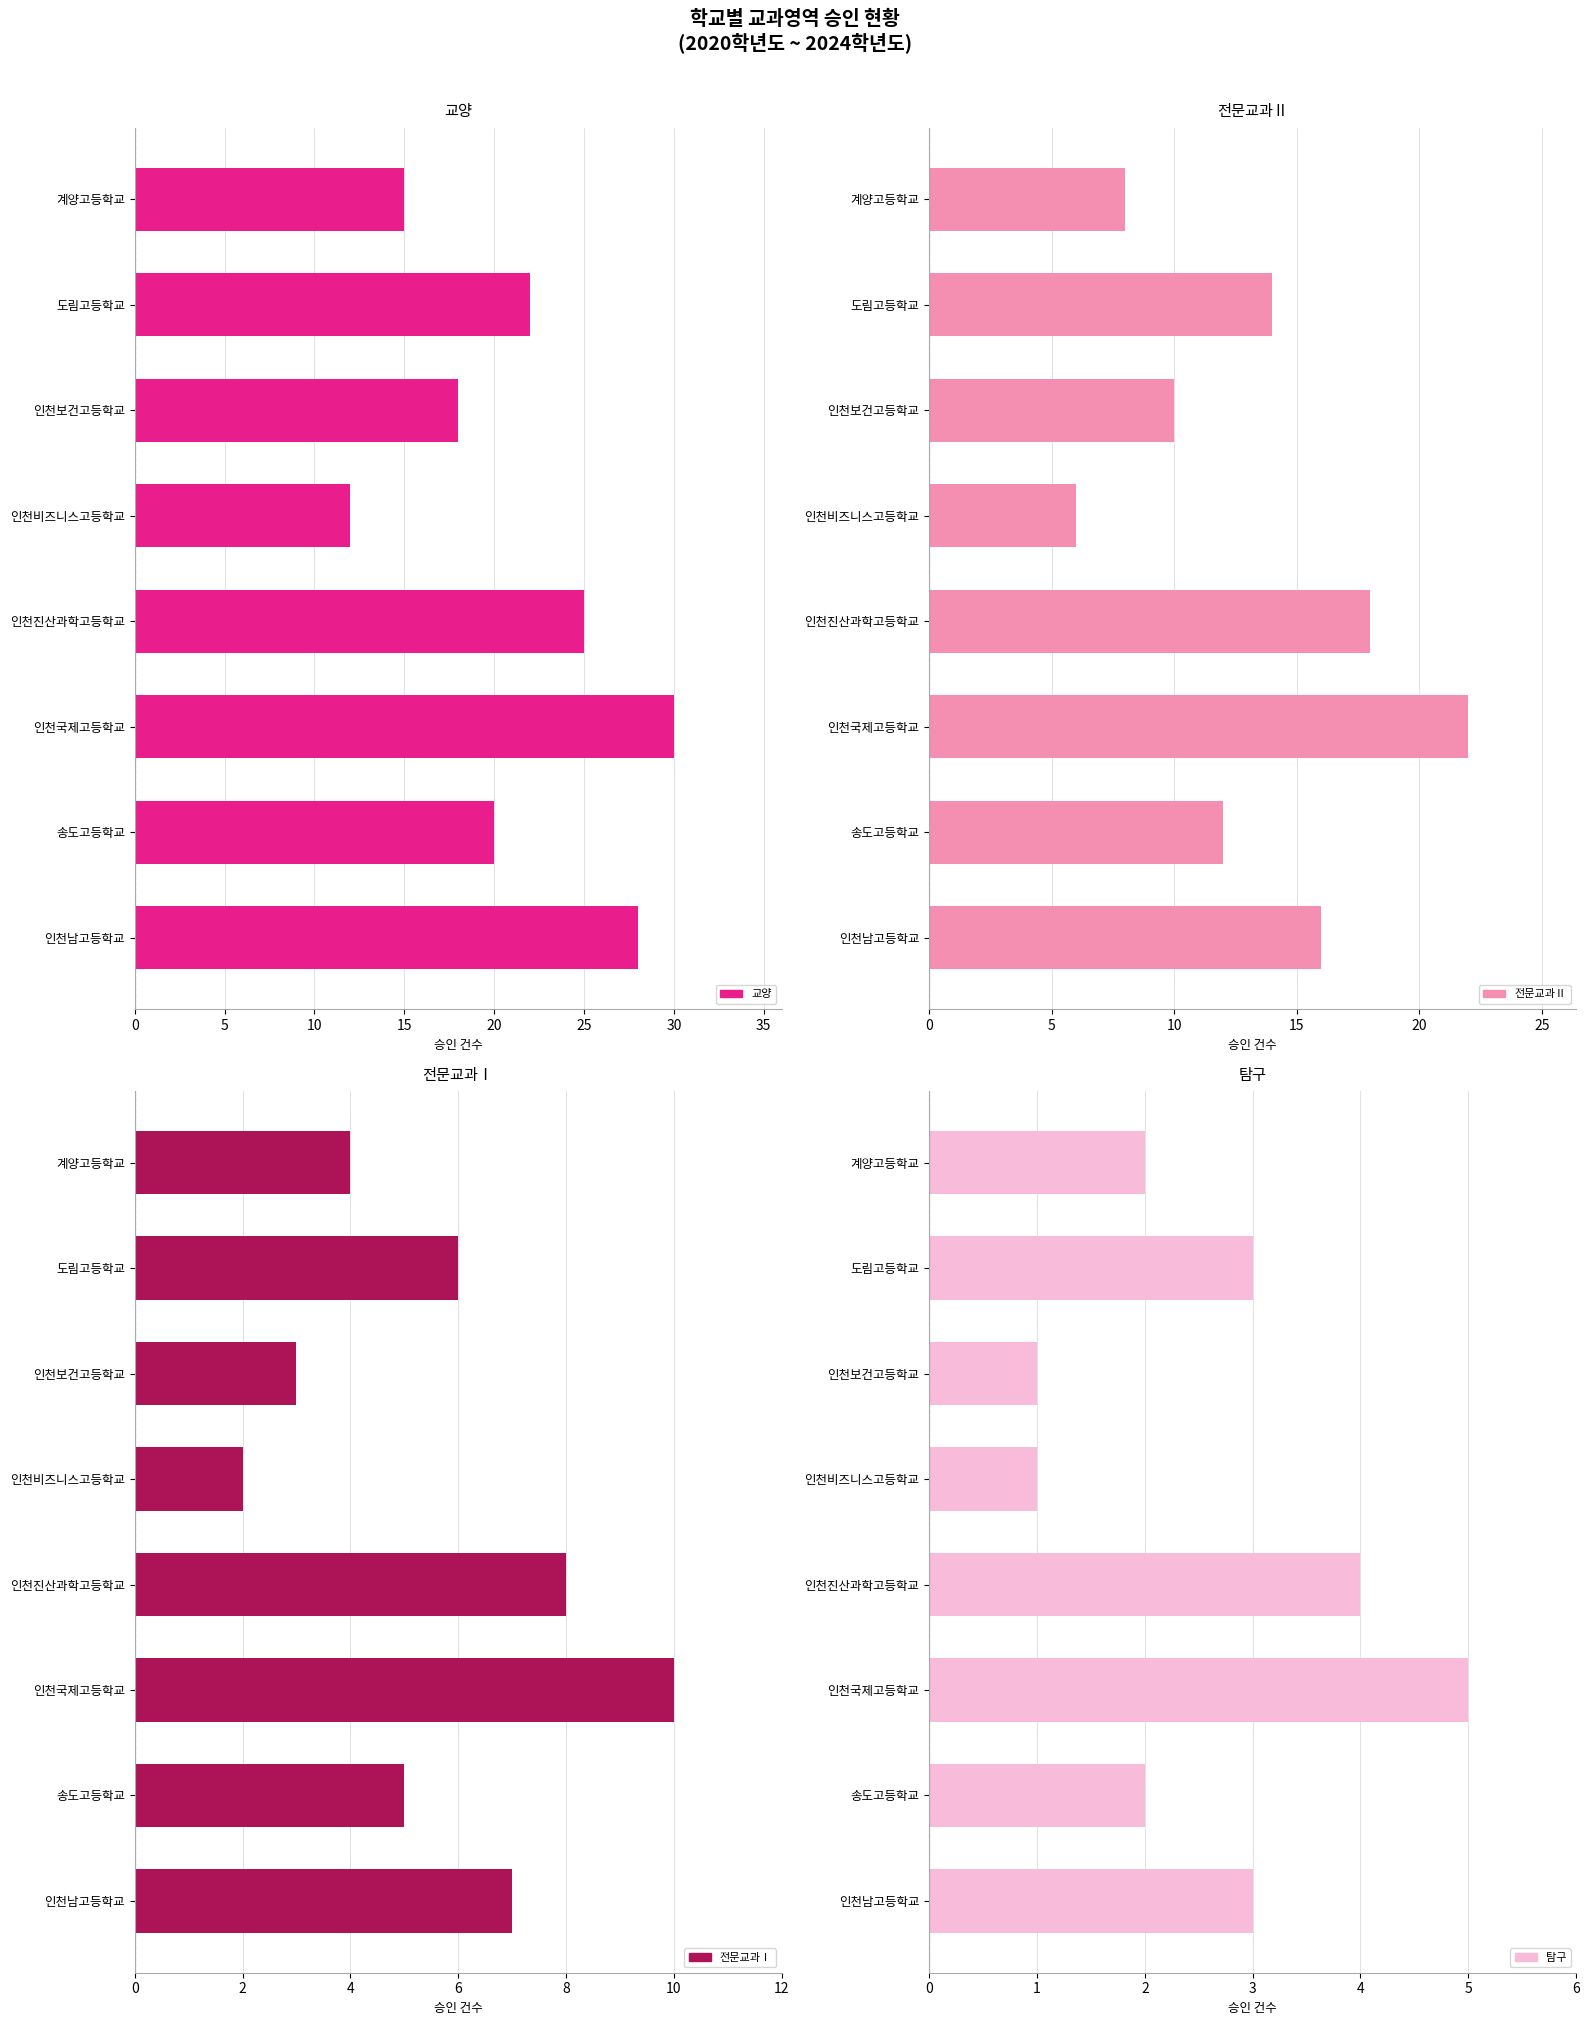

The value of 탐구 at 인천진산과학고등학교 is 7. True or false?

False